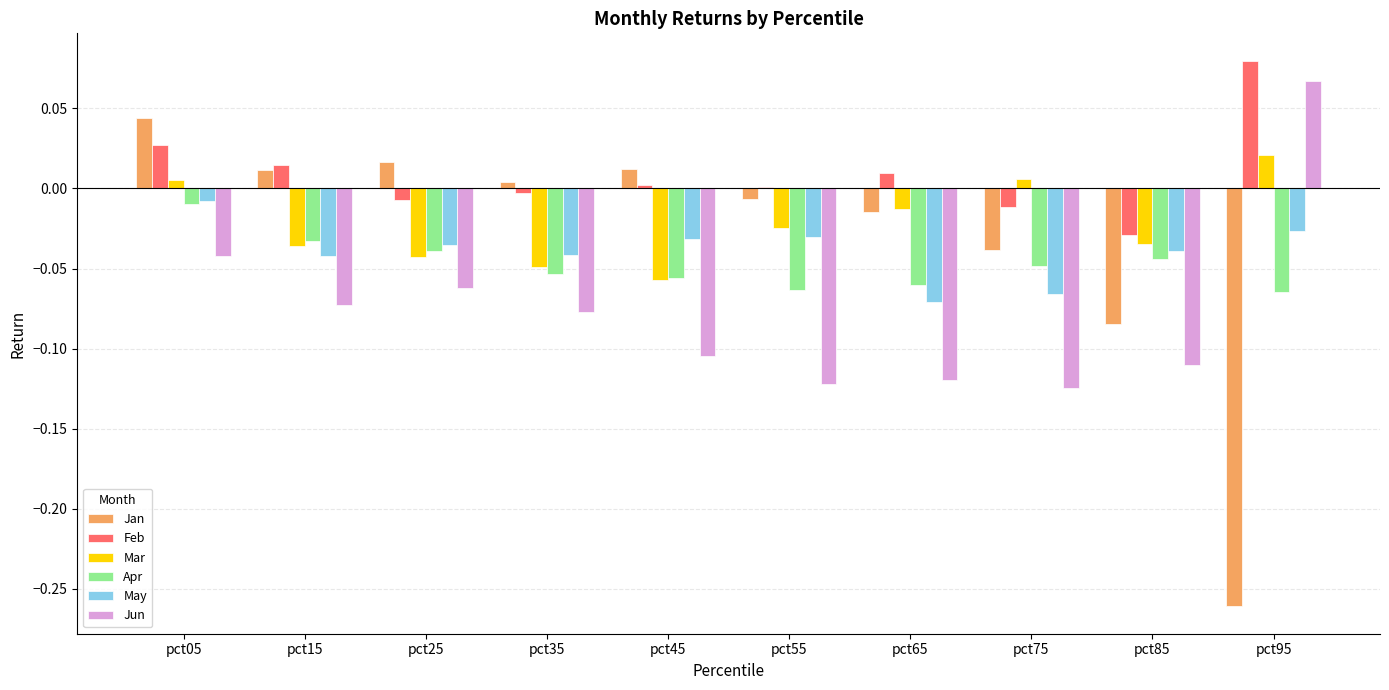

Which label corresponds to the largest value in the chart?

pct95